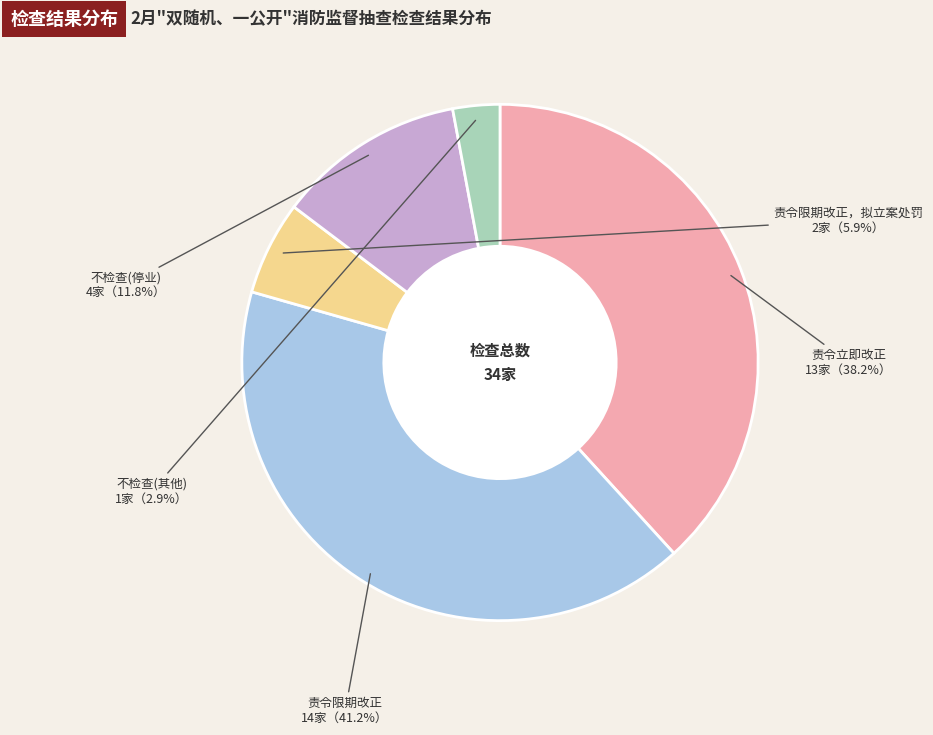

To the nearest percent, what is the difference between the largest and smallest slice percentages?

38%